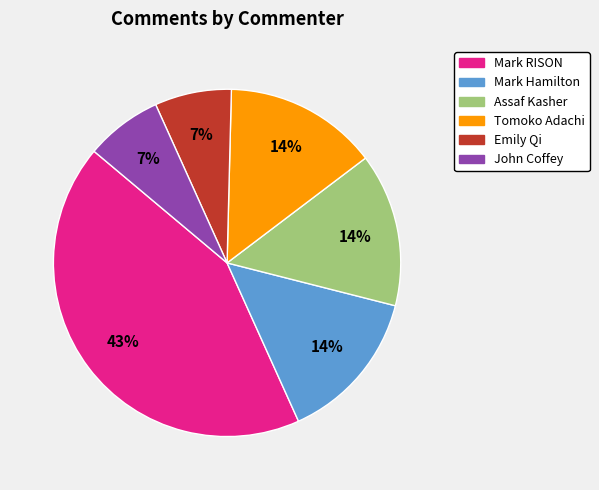

Is there a majority slice in this chart?

No